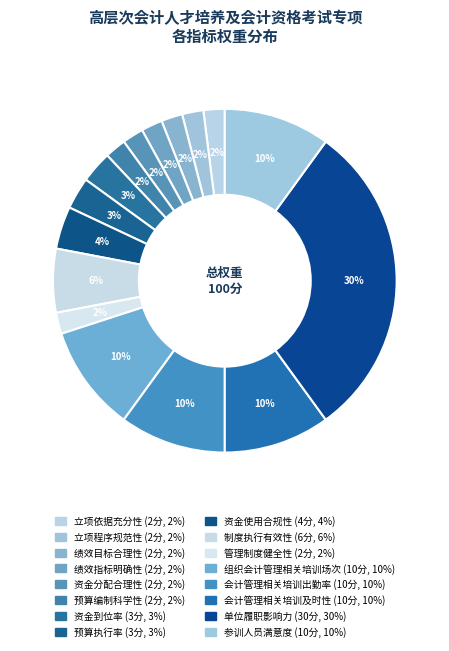

Which category has the biggest portion of the pie?

单位履职影响力